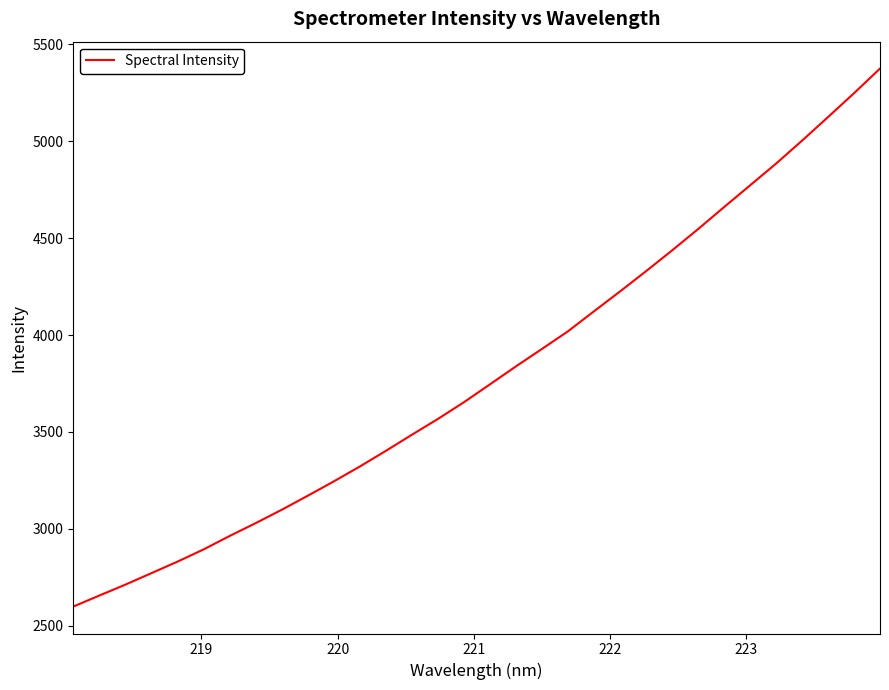

What is the minimum value shown in the chart?

2599.4